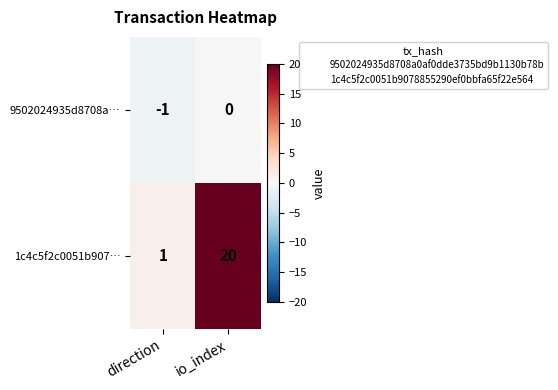

Reading left to right, list all the values displayed in this chart.

9502024935d8708a…: direction=-1	io_index=0
1c4c5f2c0051b907…: direction=1	io_index=20